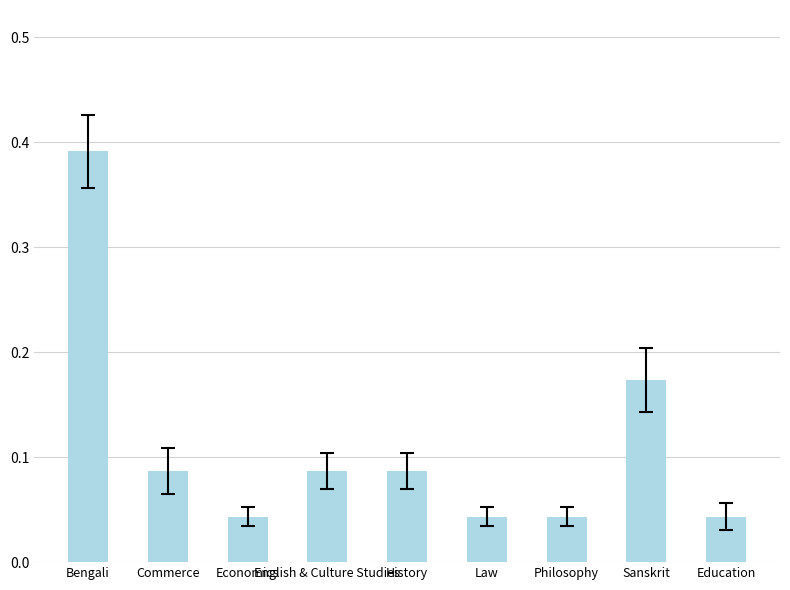

What is the sum of all values?

1.0